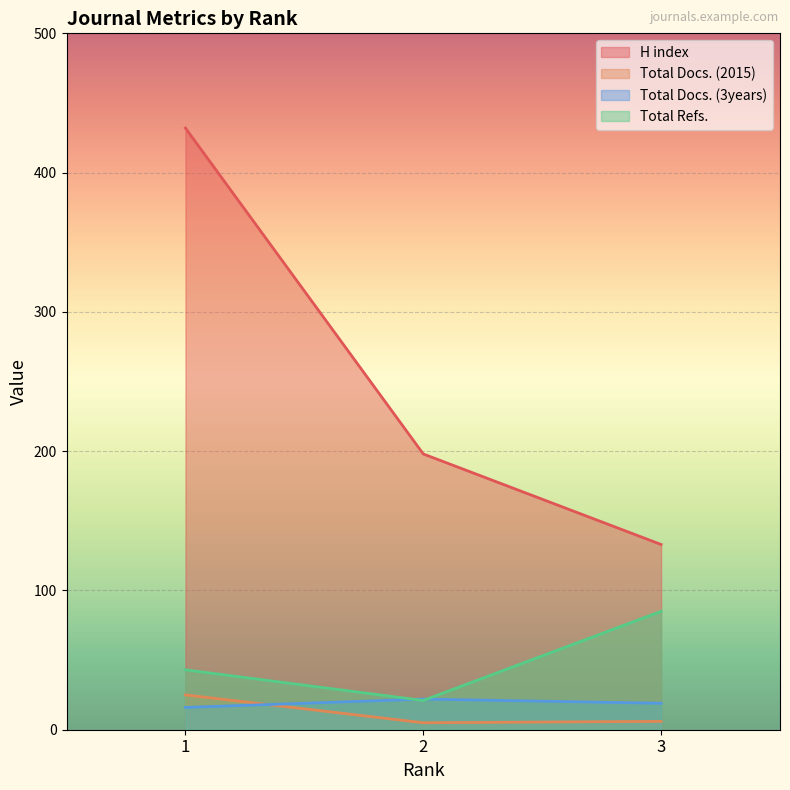

What is the value of the Total Docs. (3years) point at the 2nd from the left?

22